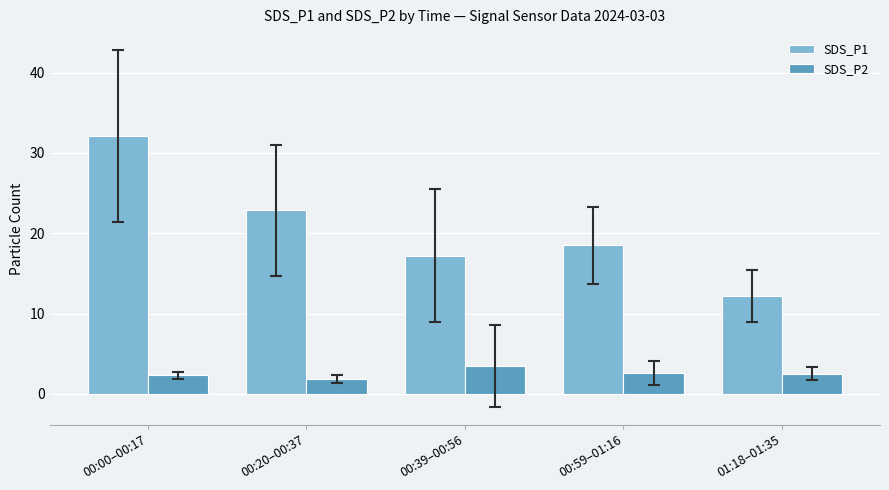

Count the number of data series in this chart.

2